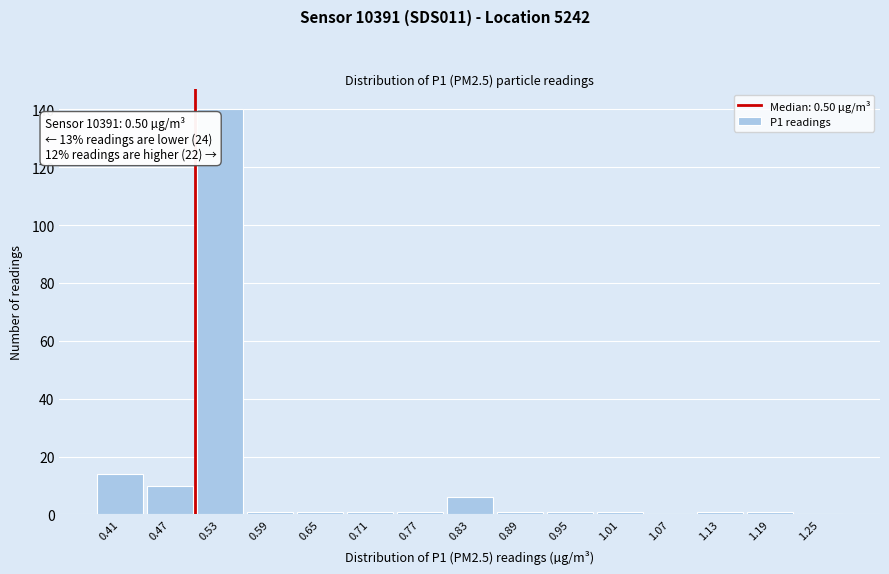

Over which range of the x-axis is the bar tallest?

0.50 to 0.56